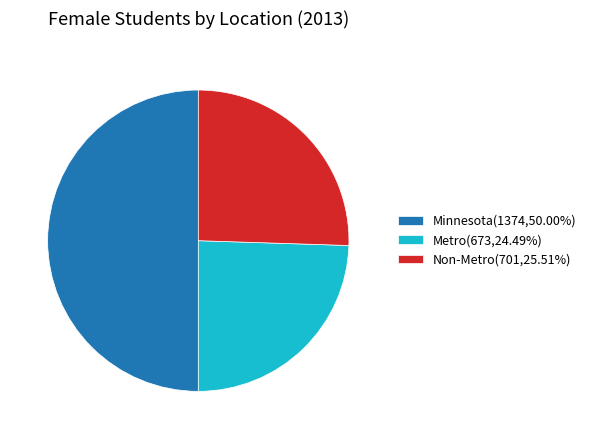

Does Metro(673,24.49%) represent more than half of the total?

No